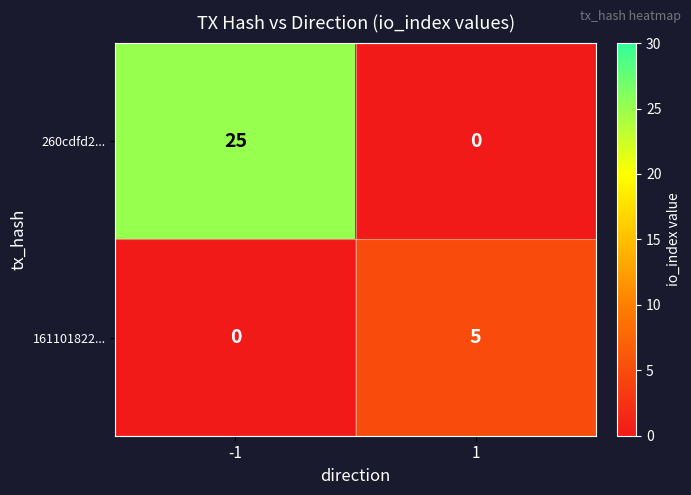

List the series in order of their overall mean, highest first.

260cdfd2..., 161101822...